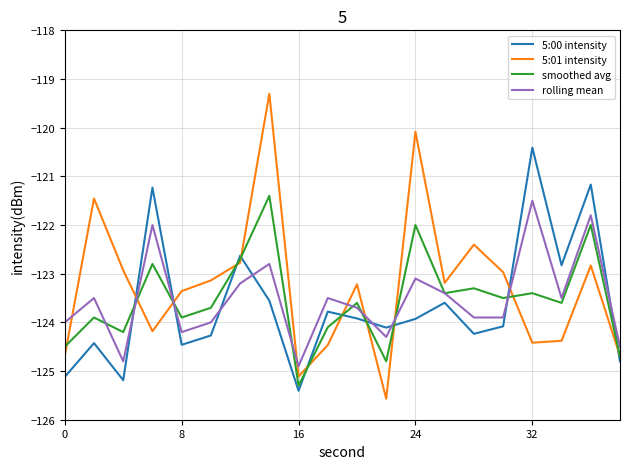

Which series has the largest range (max minus min)?

5:01 intensity